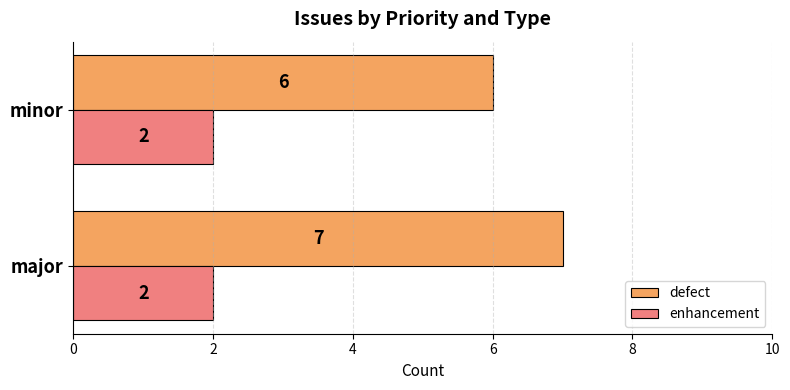

What is the spread (max minus min) of values at minor?

4